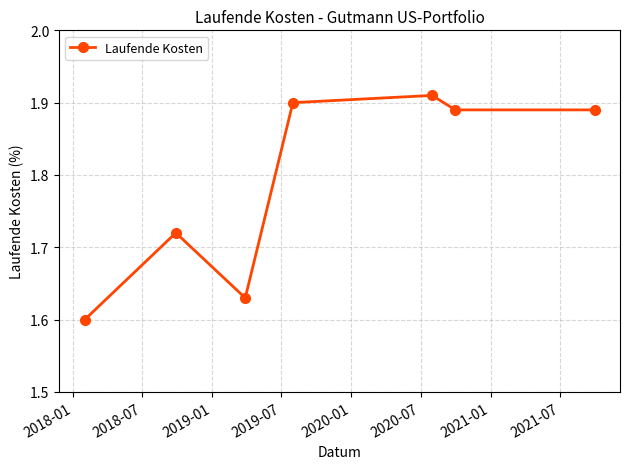

How many values are between 1 and 2?

7